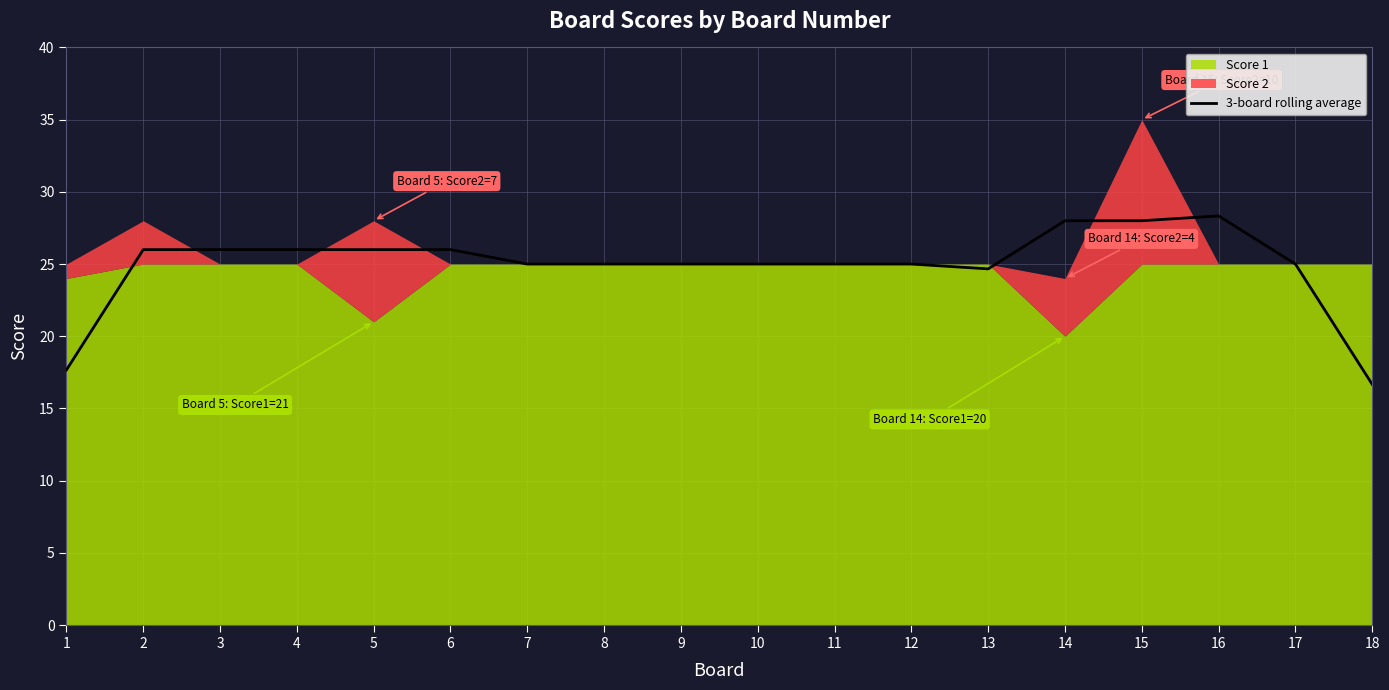

Where does the data first go above 24?

2